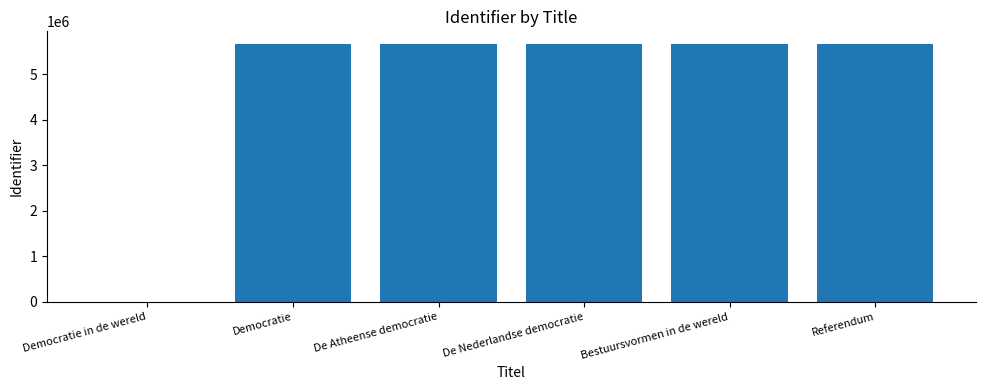

What is the sum of the values at De Atheense democratie and Democratie?

11325662